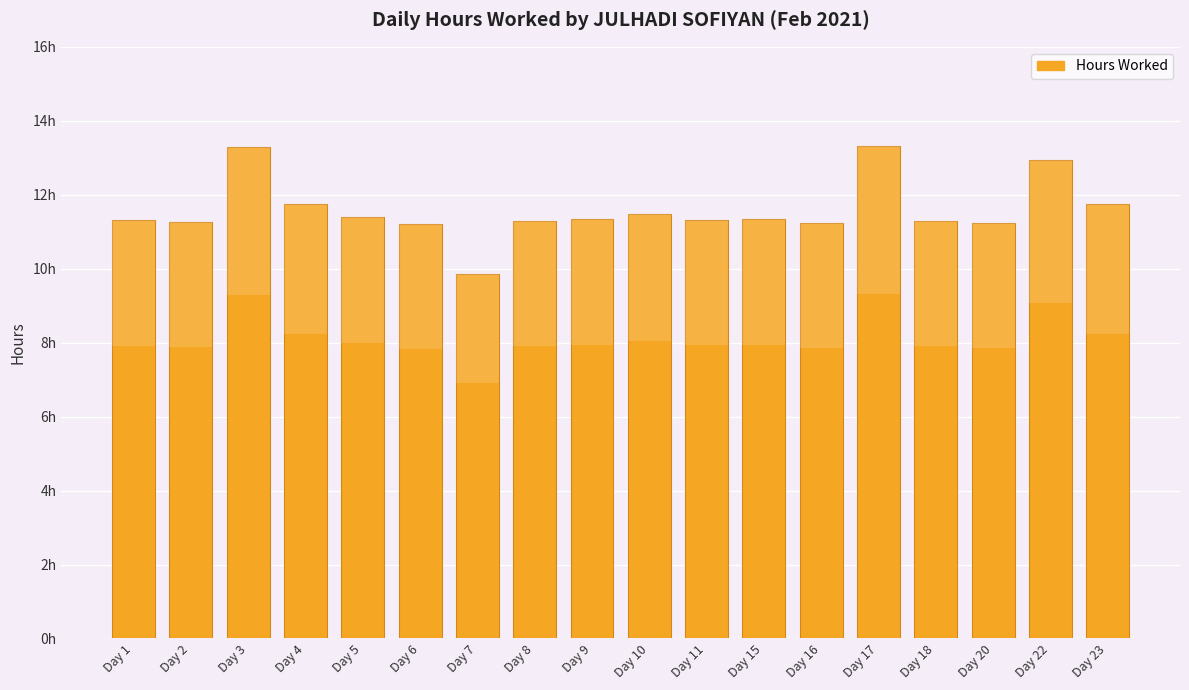

What is the change in value from Day 15 to Day 17?

+2.0